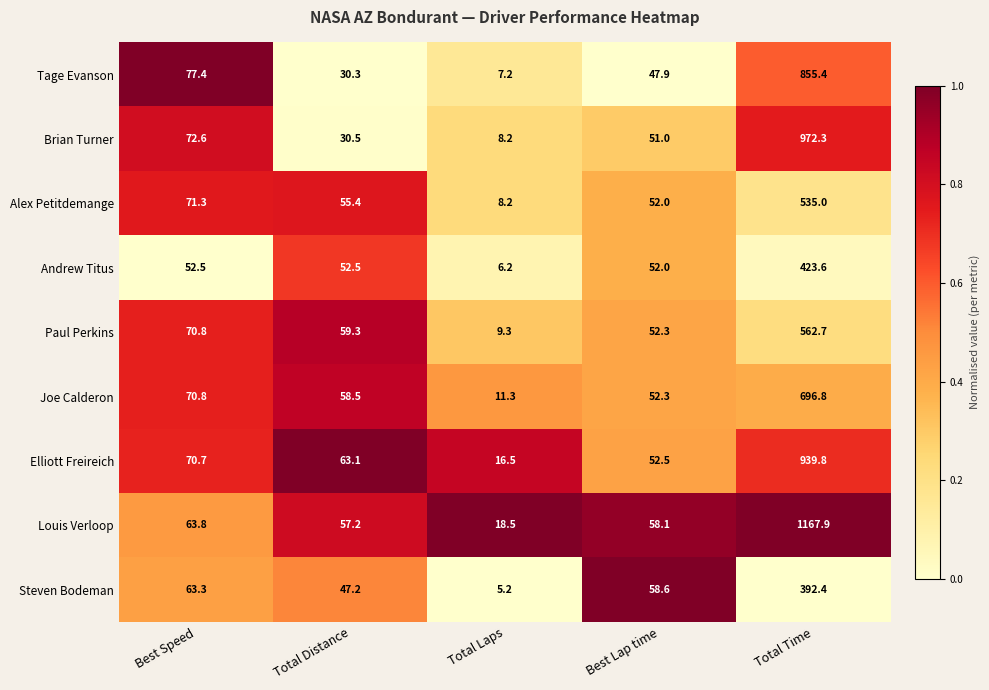

At which category does the chart reach its minimum across all series?

Total Laps